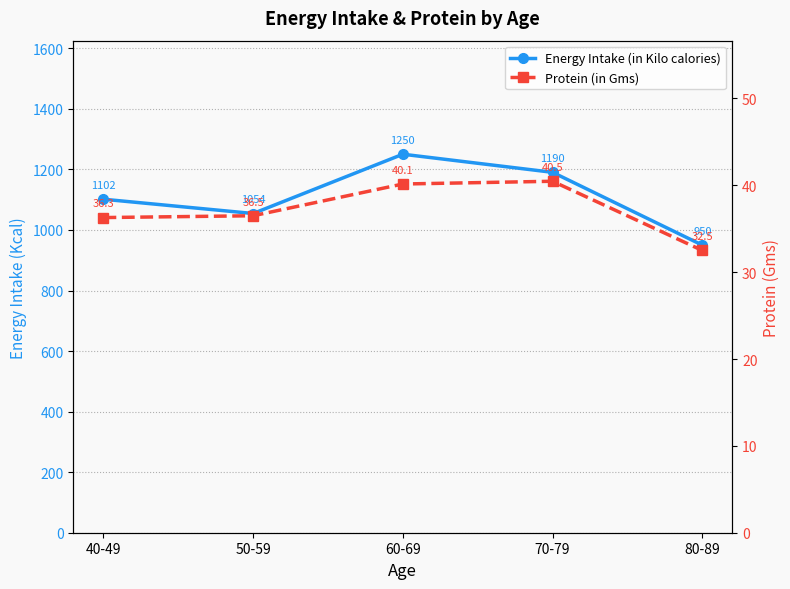

What position from the left is 60-69?

3